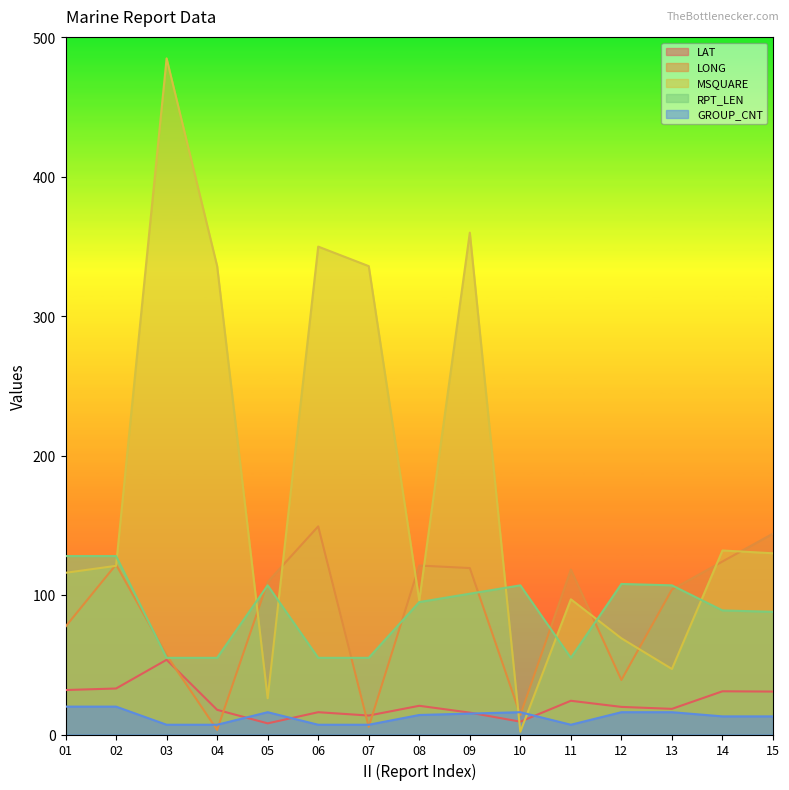

How many lines are shown in the chart?

5